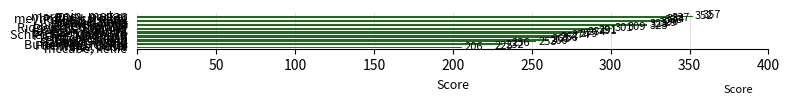

What is the average value?

290